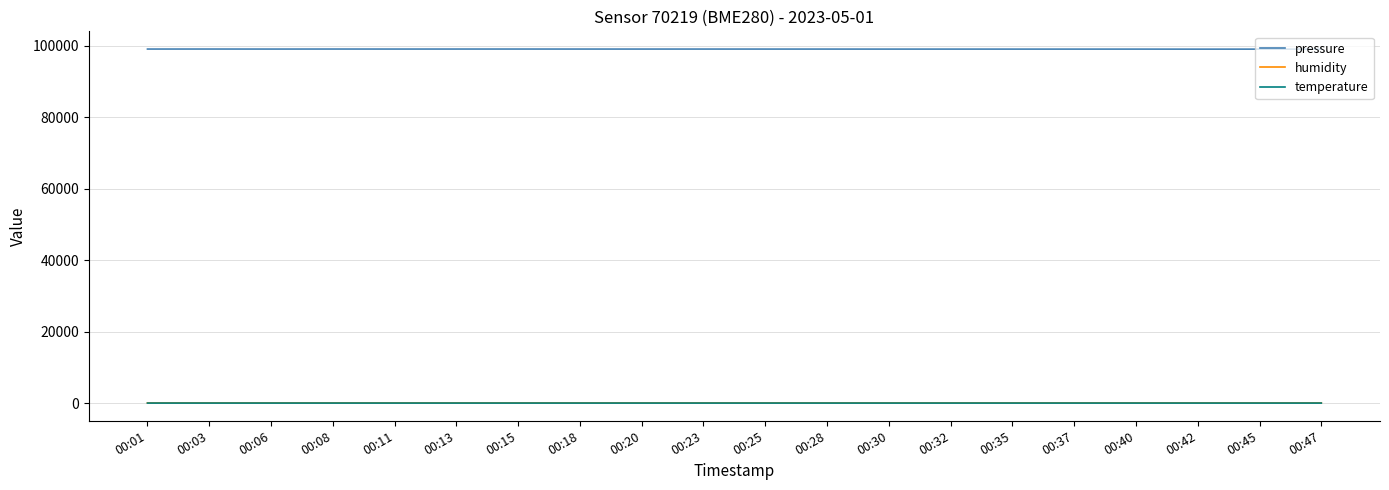

True or false: humidity has more than 0 interior local peaks.

True